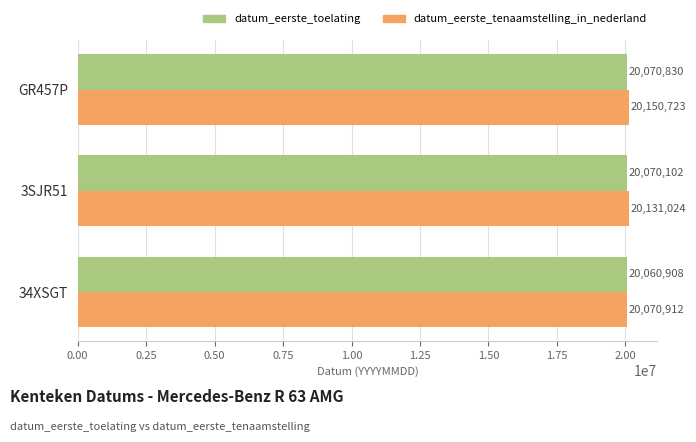

What is the lowest value of the datum_eerste_toelating series?

20060908